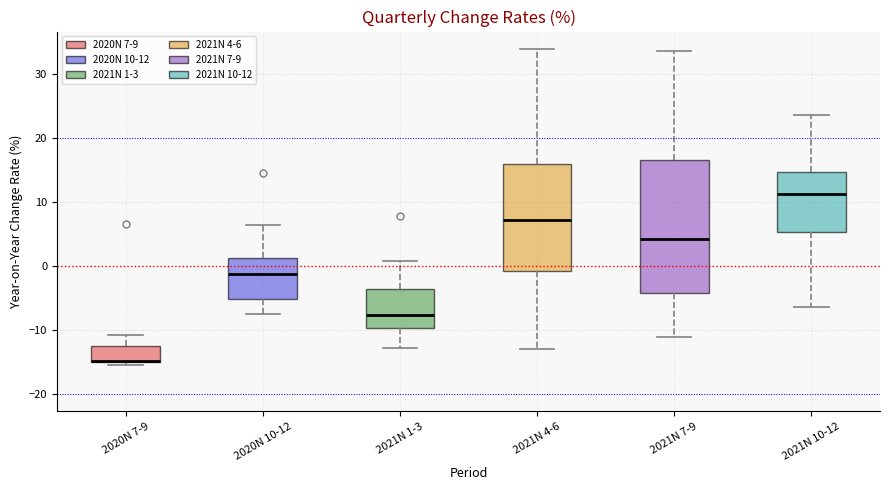

Where does the upper whisker of the box for 2021N 1-3 end on the y-axis? The values are not printed on the chart, so give them approximately, as read against the axis.

1